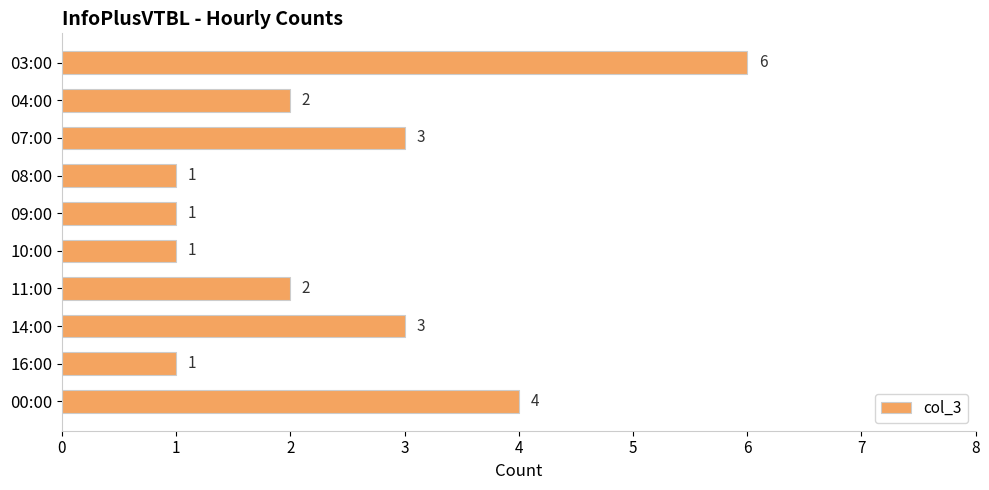

What is the label of the 3rd bar from the bottom?

14:00